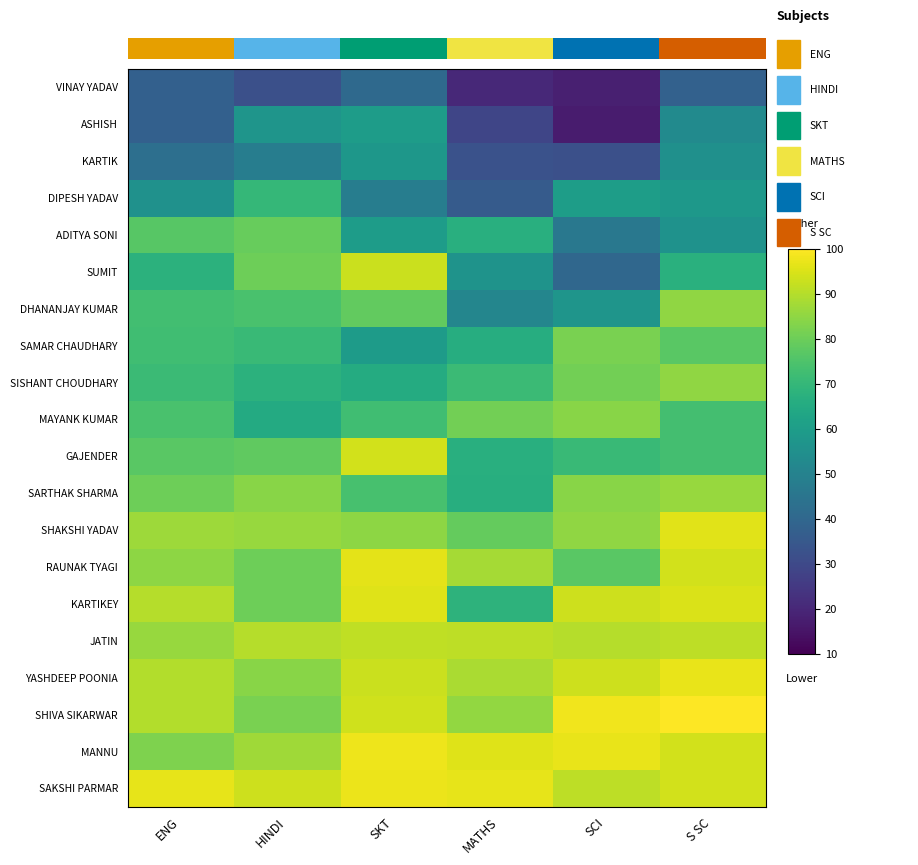

What is the total value across all series at S SC?

1567.0